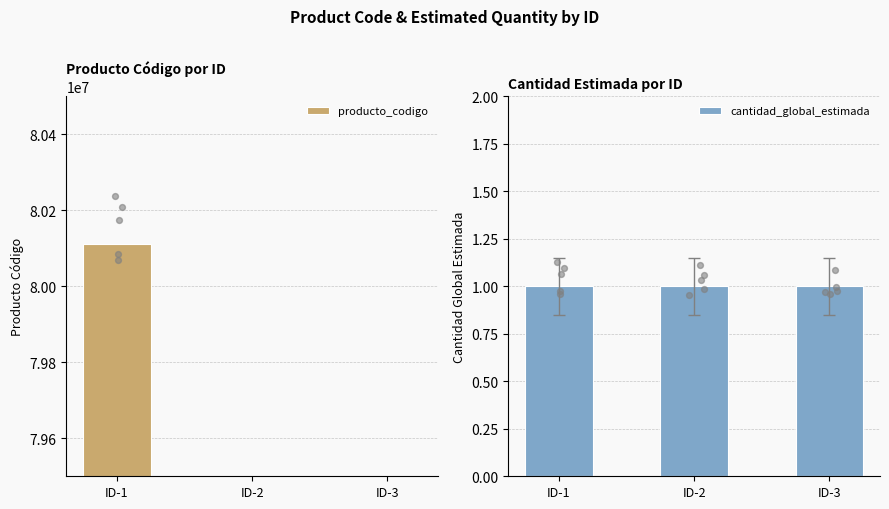

Which series contains the highest Y value?

producto_codigo